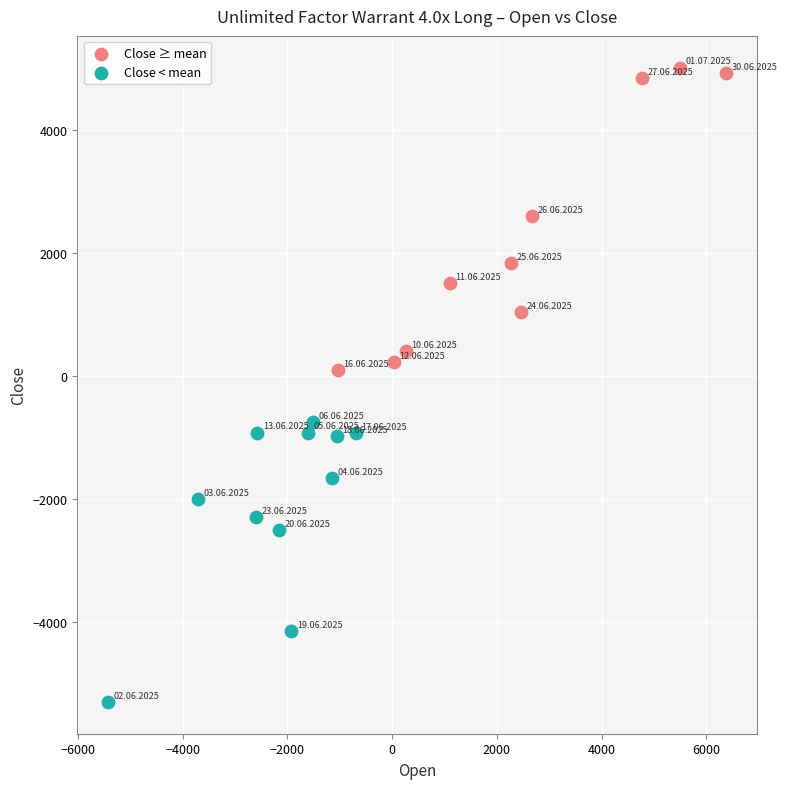

Which series has the largest Y range (max minus min)?

Close ≥ mean